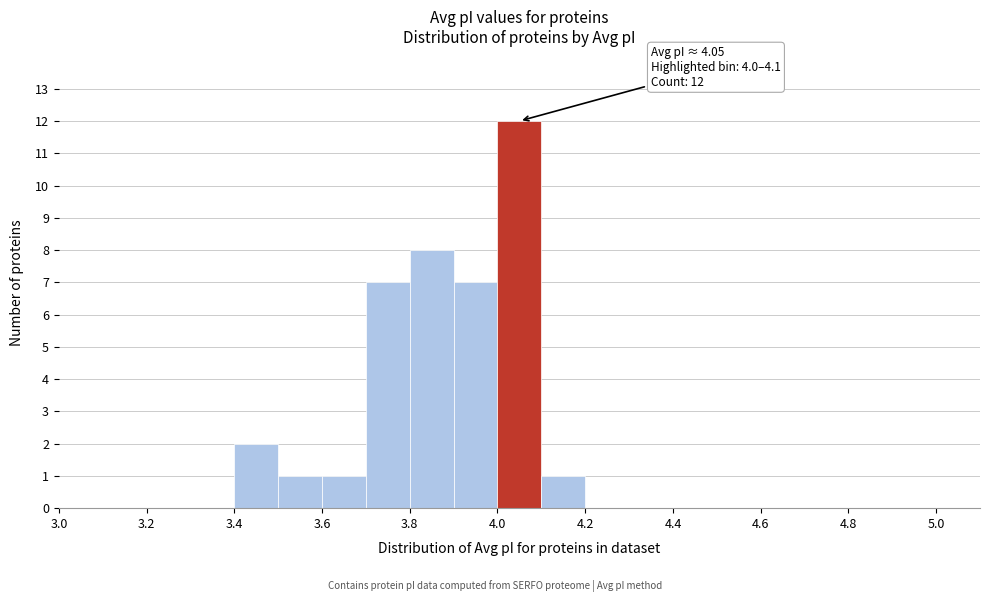

Which range on the x-axis has the tallest bar?

4.0 to 4.1